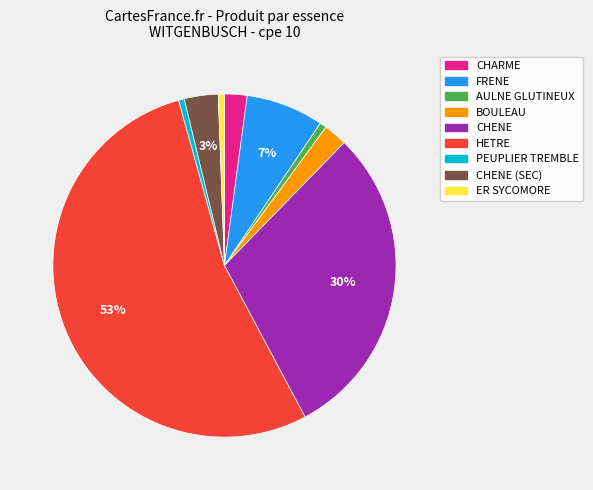

To the nearest percent, what is the average slice percentage?

11%